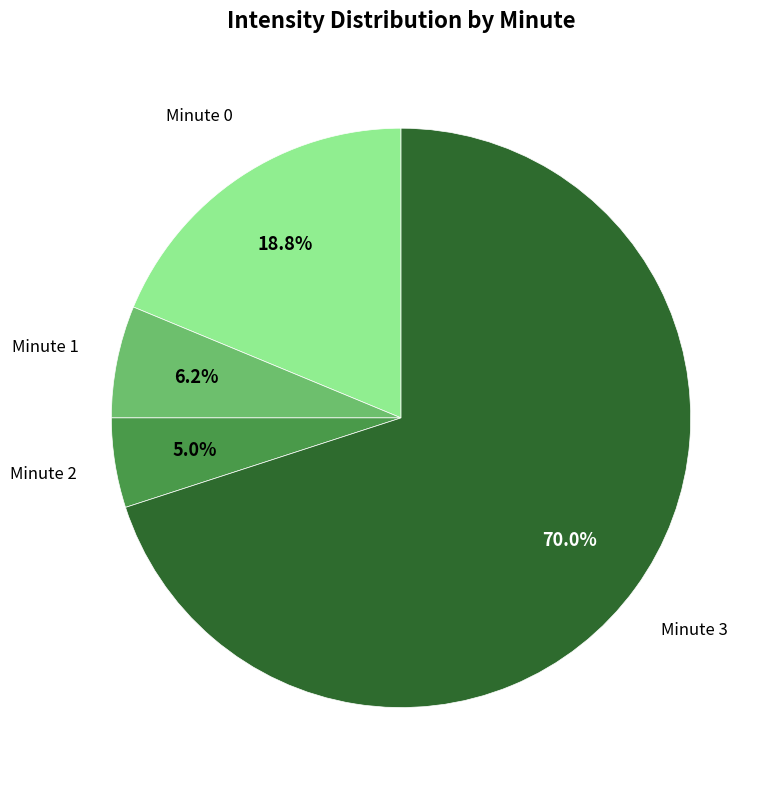

Does any single category account for the majority?

Yes